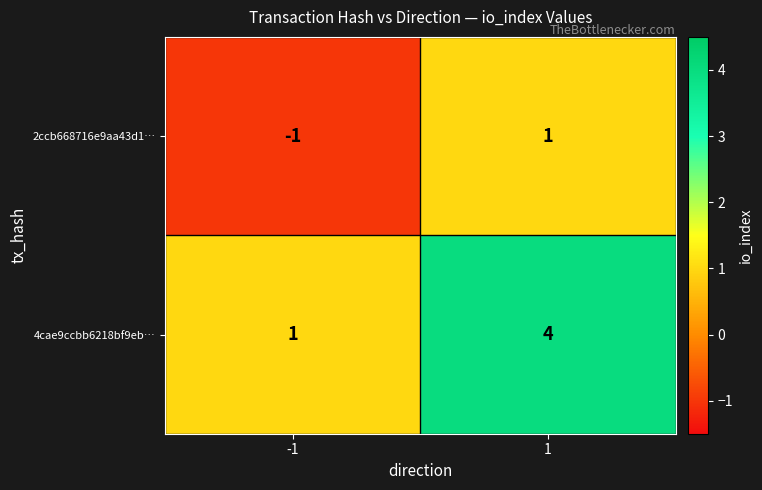

How many data points does each series have?

2